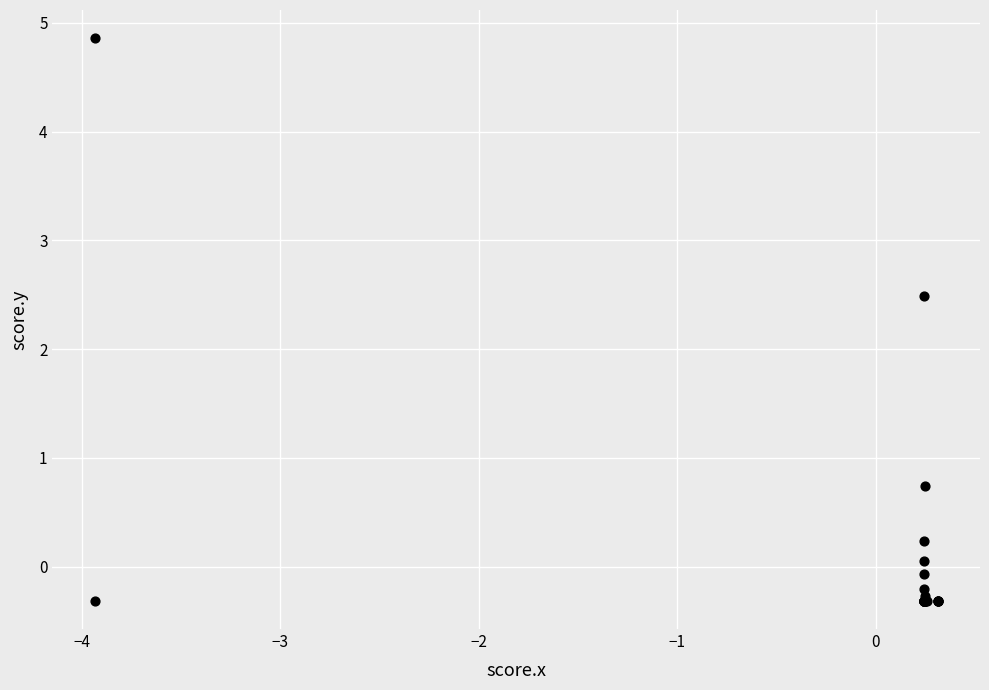

What Y value in the scatter plot is closest to 2?

2.5